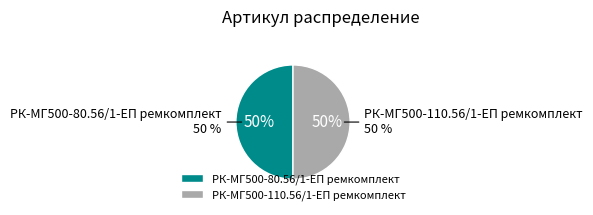

What is the majority slice?

РК-МГ500-110.56/1-ЕП ремкомплект